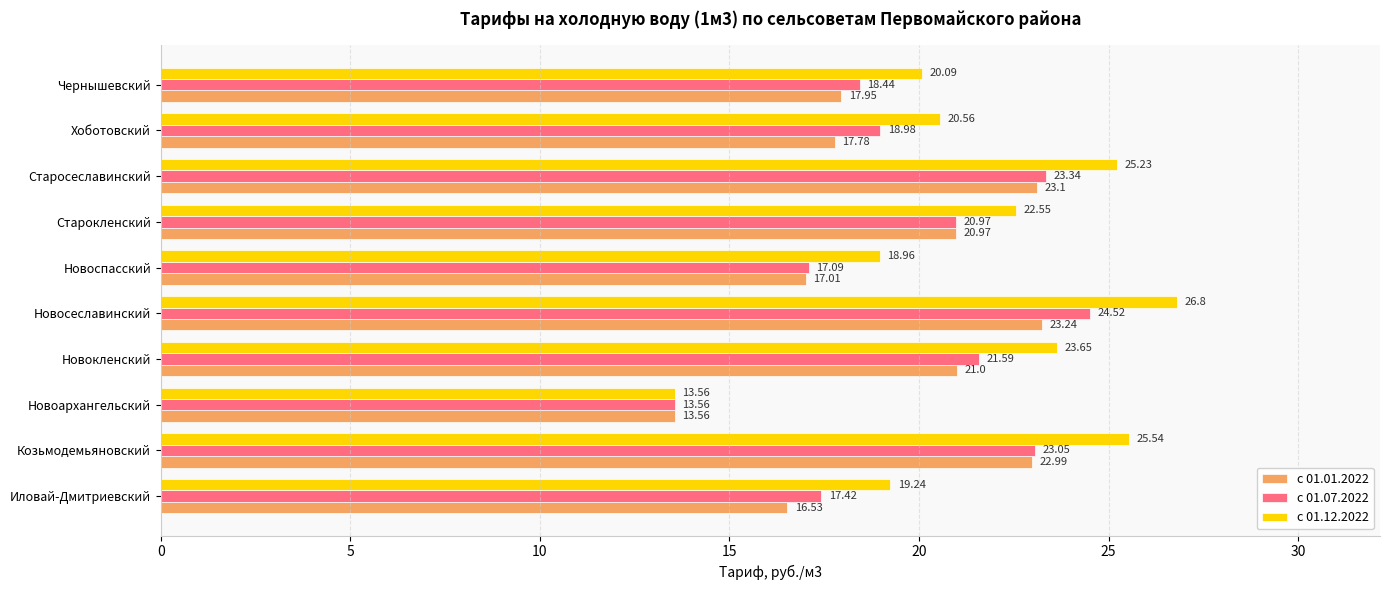

At which category is the sum across all series the highest?

Новосеславинский